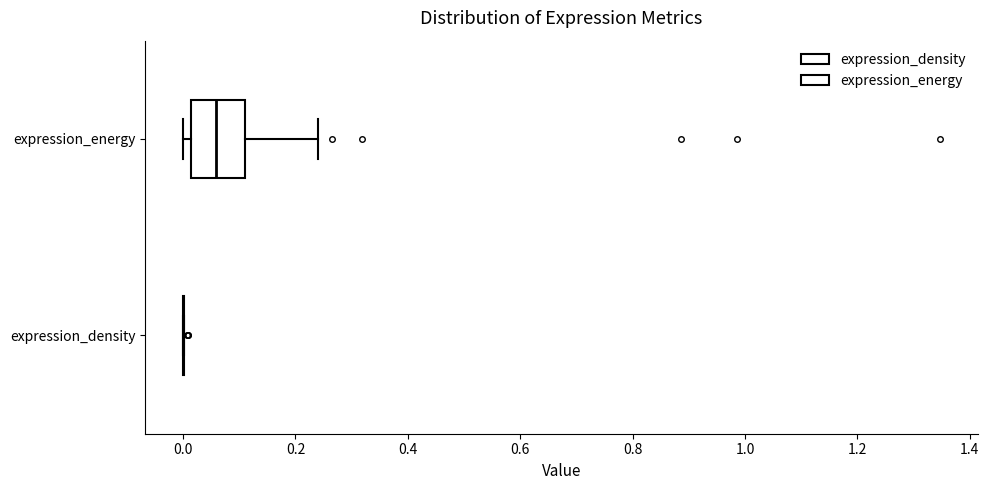

Reading bottom to top, transcribe this box plot: for each box, give where its median line is, the range the box spans, and where its two whiskers end, as read against the x-axis. The values are not printed on the chart, so give them approximately, as read against the axis.

expression_density: box collapsed to a line at 0.00, whiskers 0.00 to 0.00
expression_energy: median 0.06, box 0.02 to 0.12, whiskers 0.00 to 0.24